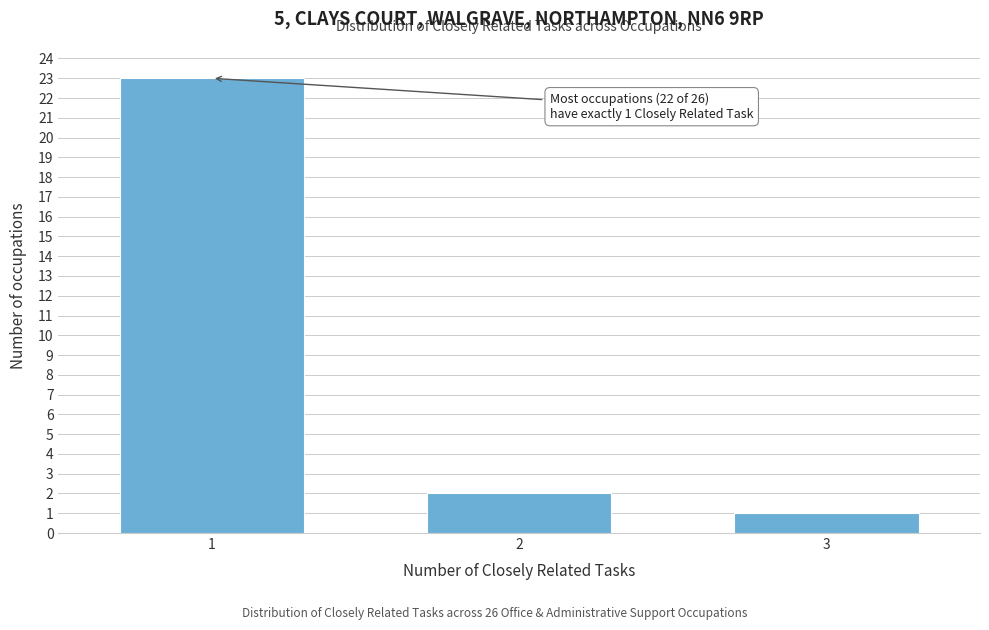

Reading left to right, what are all the values shown in this chart?

1=23	2=2	3=1